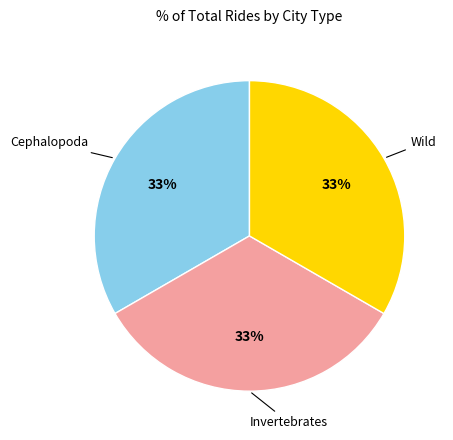

Does any single category account for the majority?

No